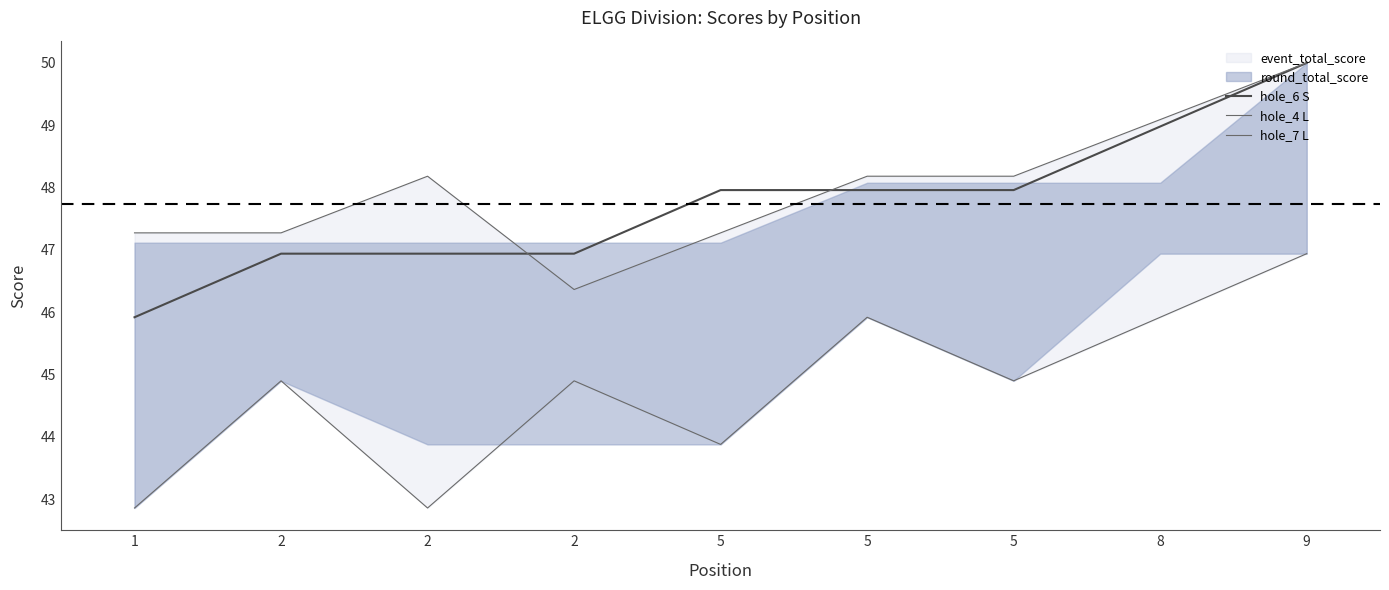

The hole_6 S series shows 48.0 at 5. True or false?

True